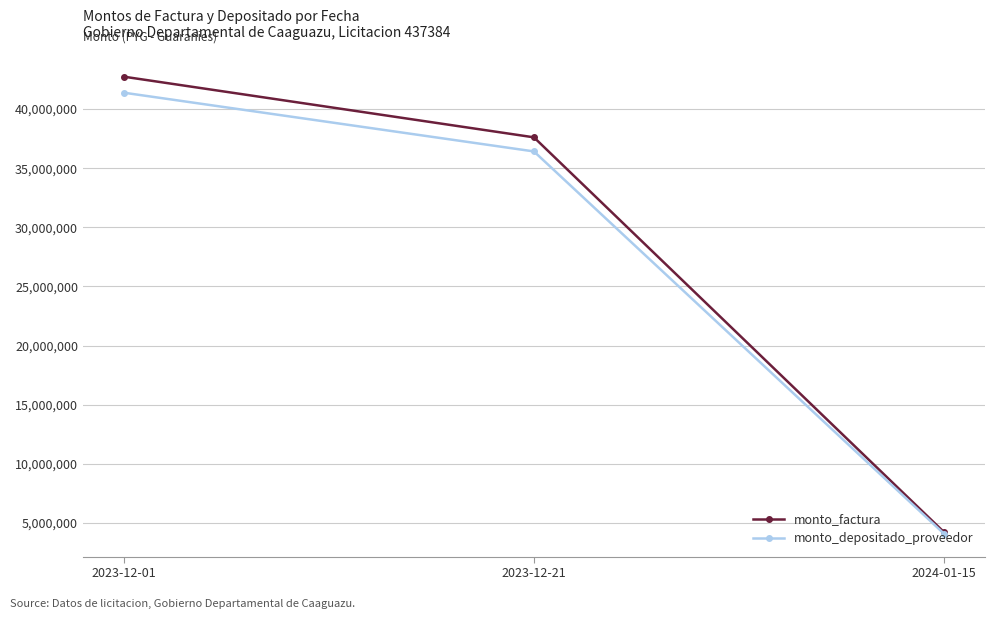

Count the number of data series in this chart.

2